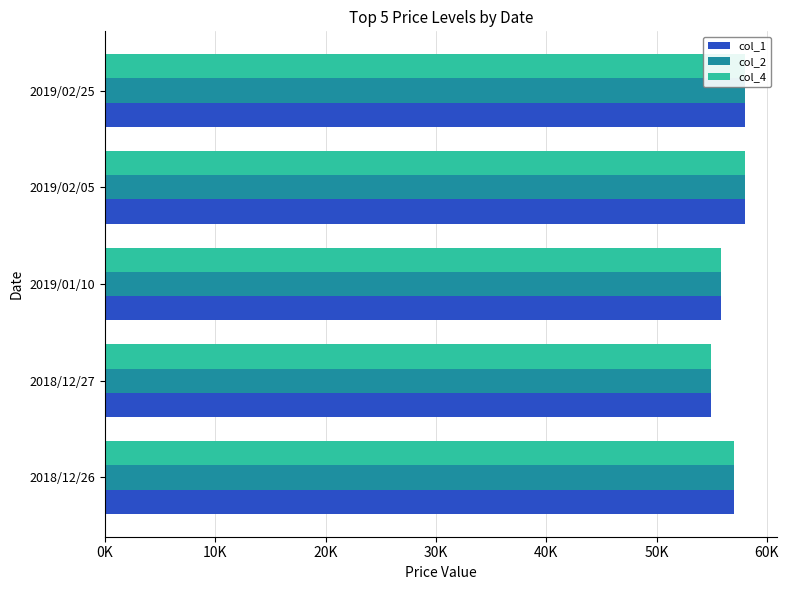

Which has a higher value, 2019/02/25 or 2018/12/26?

2019/02/25